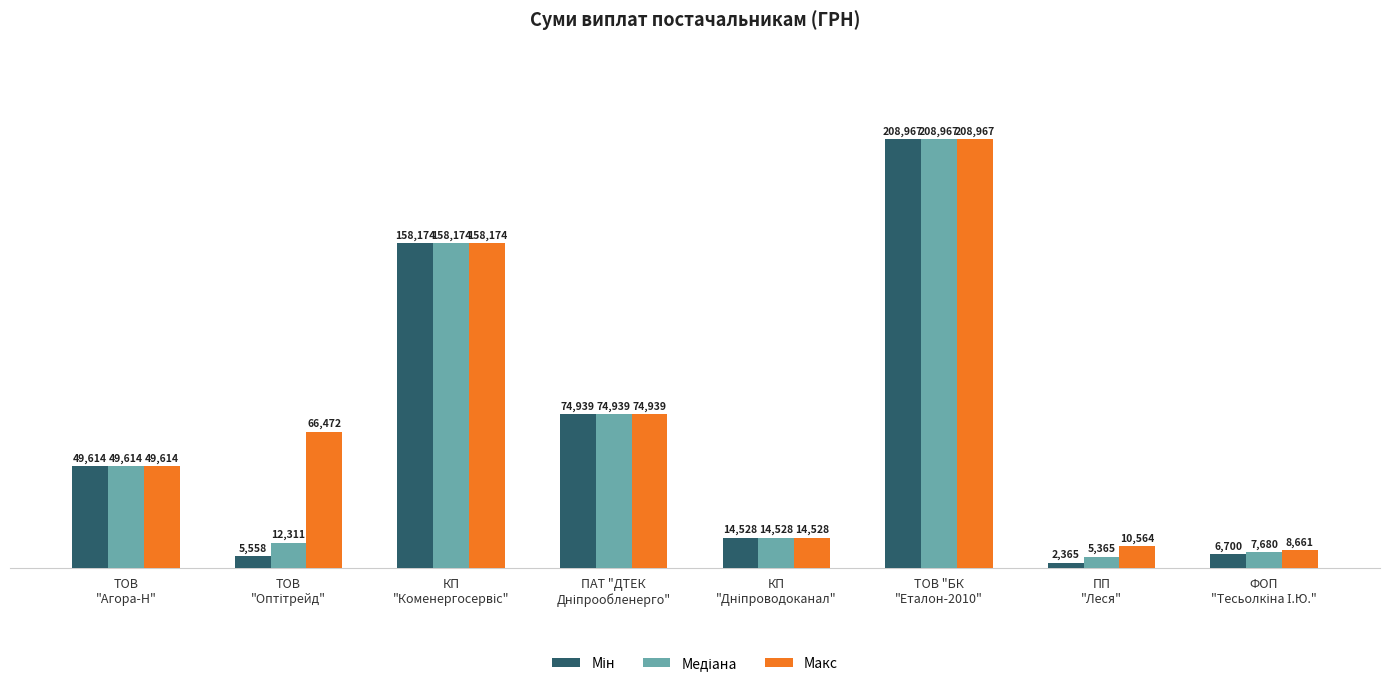

Which series has the largest total across all categories?

Макс